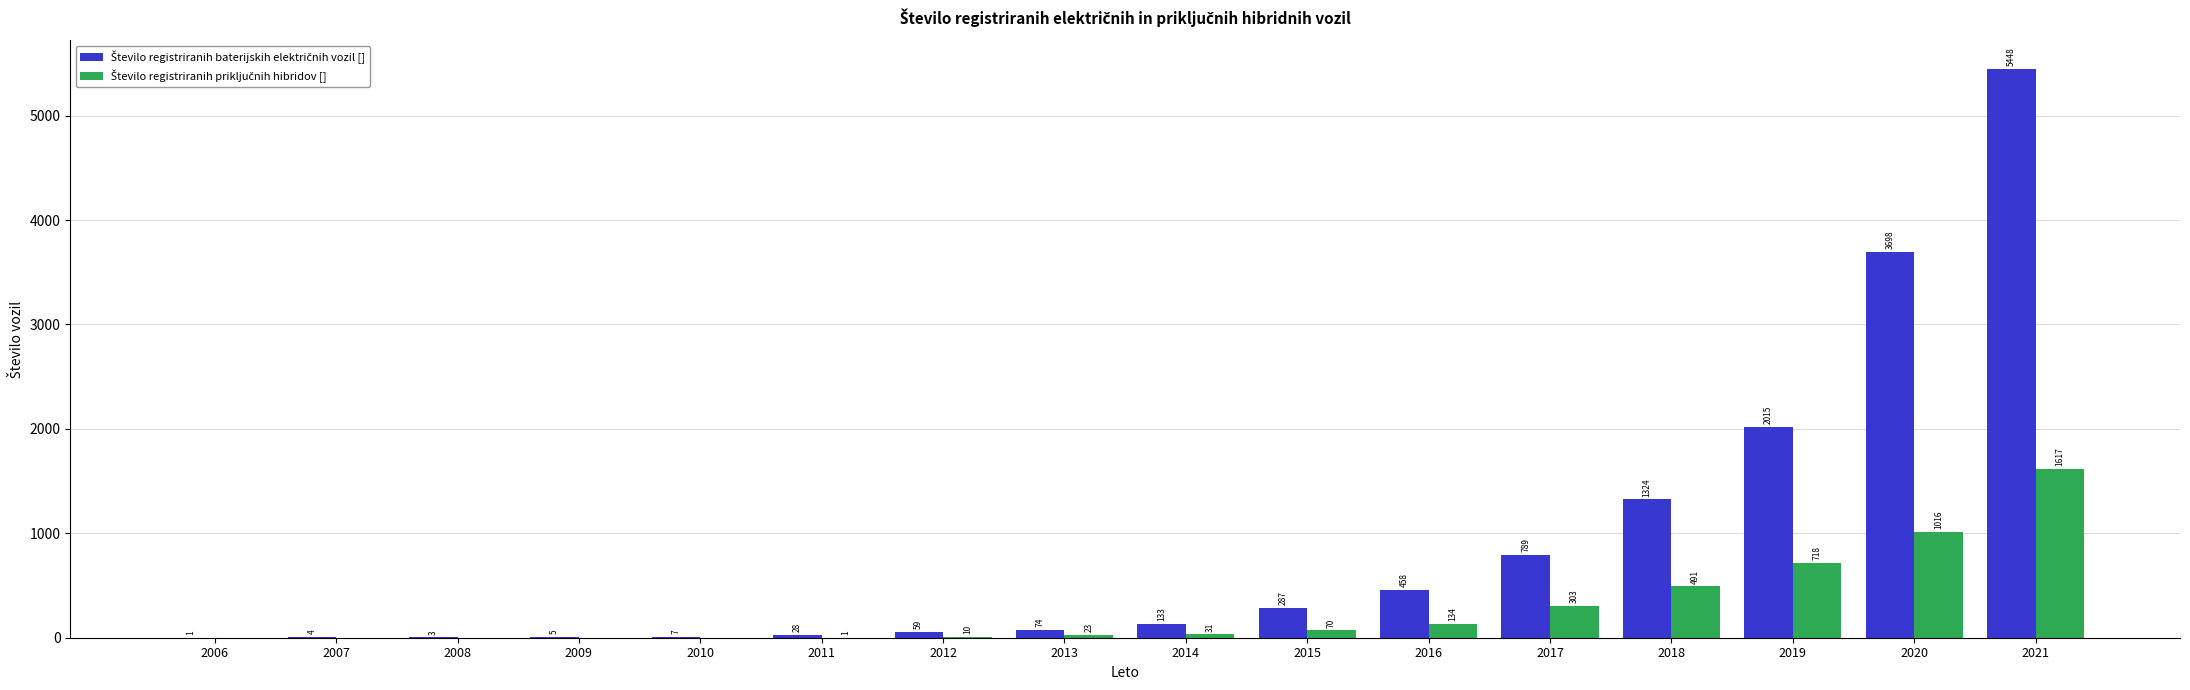

Which category has the highest value across all series?

2021